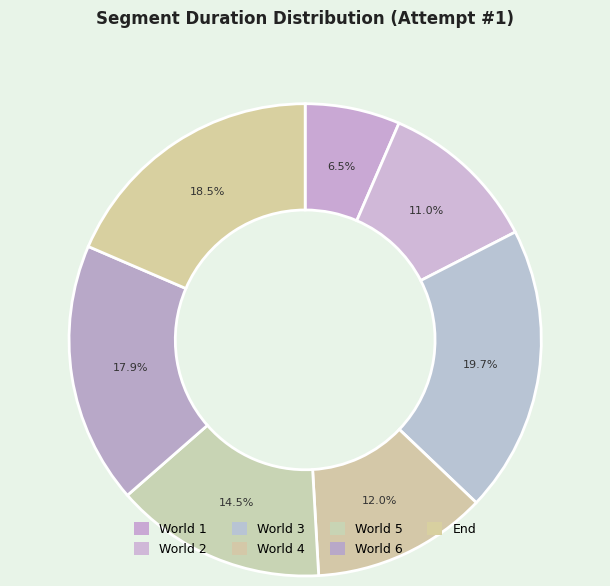

Which slice is the smallest?

World 1